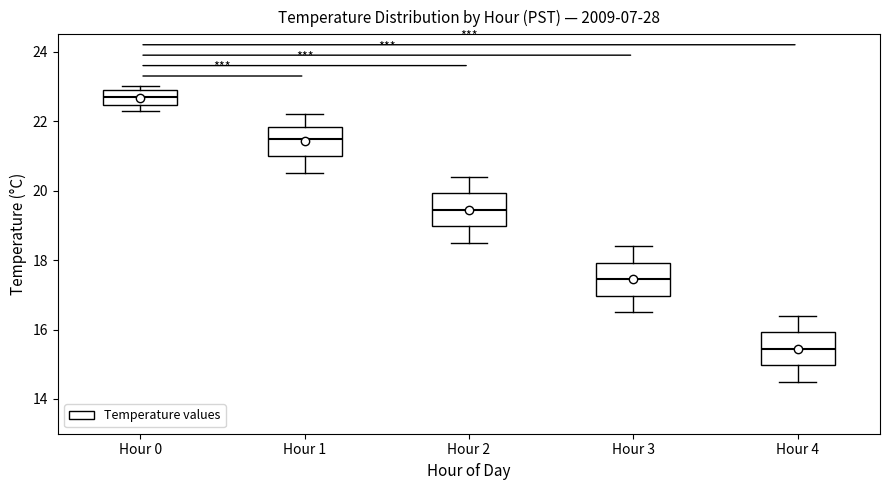

Reading left to right, read every box against the y-axis: the position of its median line, the range the box covers, and the ends of its whiskers. The values are not printed on the chart, so give them approximately, as read against the axis.

Hour 0: median 22.8, box 22.4 to 23.0, whiskers 22.4 (just below the box's lower edge) to 23.0 (just above the box's upper edge)
Hour 1: median 21.6, box 21.0 to 21.8, whiskers 20.6 to 22.2
Hour 2: median 19.4, box 19.0 to 20.0, whiskers 18.6 to 20.4
Hour 3: median 17.4, box 17.0 to 18.0, whiskers 16.6 to 18.4
Hour 4: median 15.4, box 15.0 to 16.0, whiskers 14.6 to 16.4